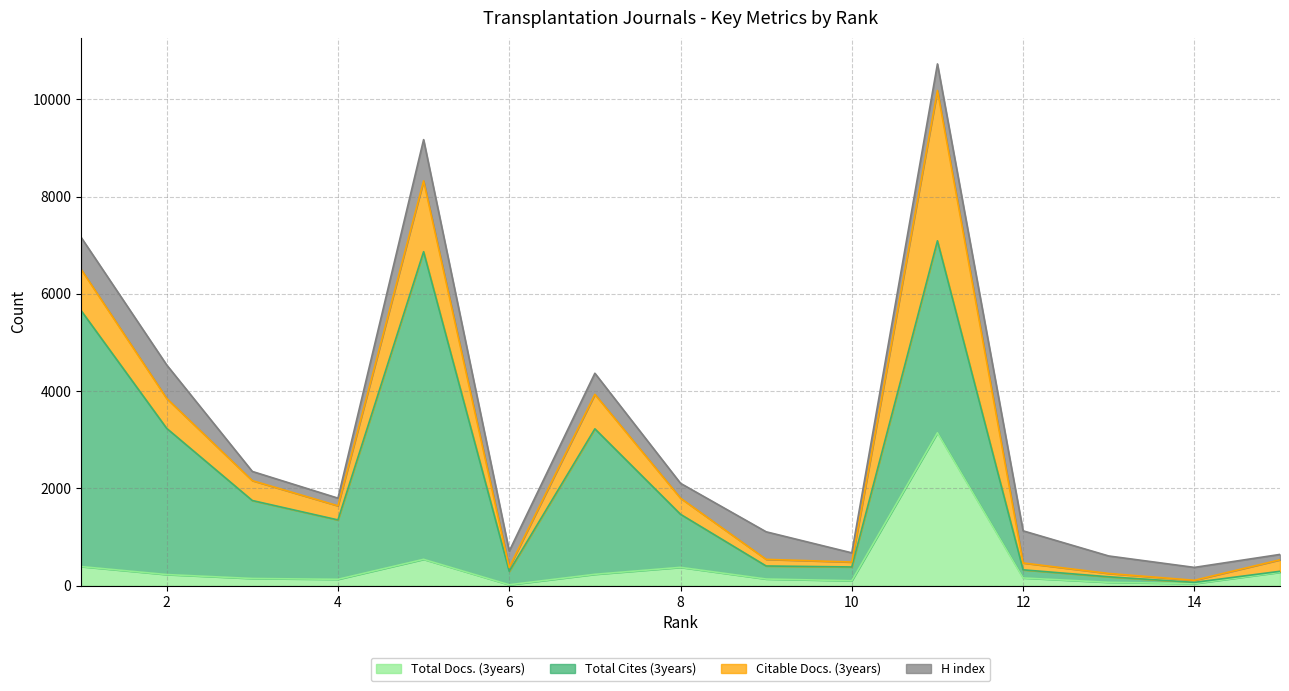

How many data points in Citable Docs. (3years) are above 290?

7